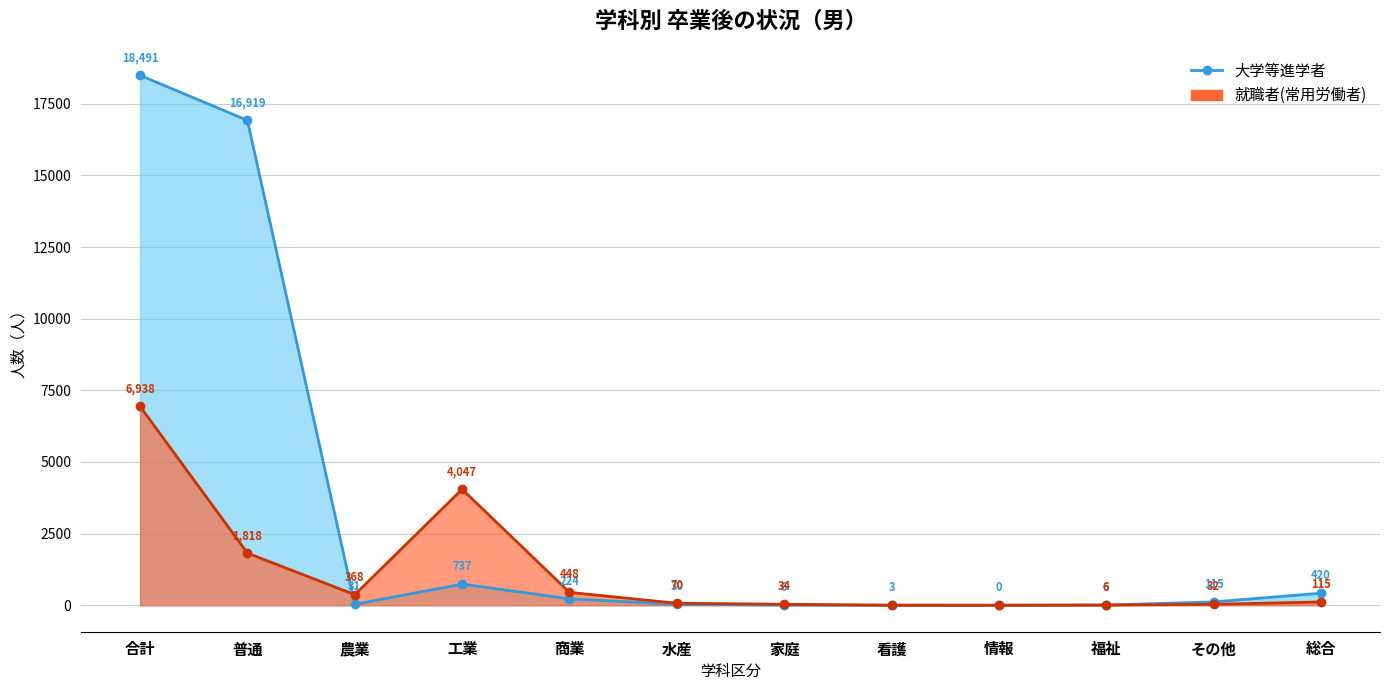

What is the sum of all 大学等進学者 values?

36982